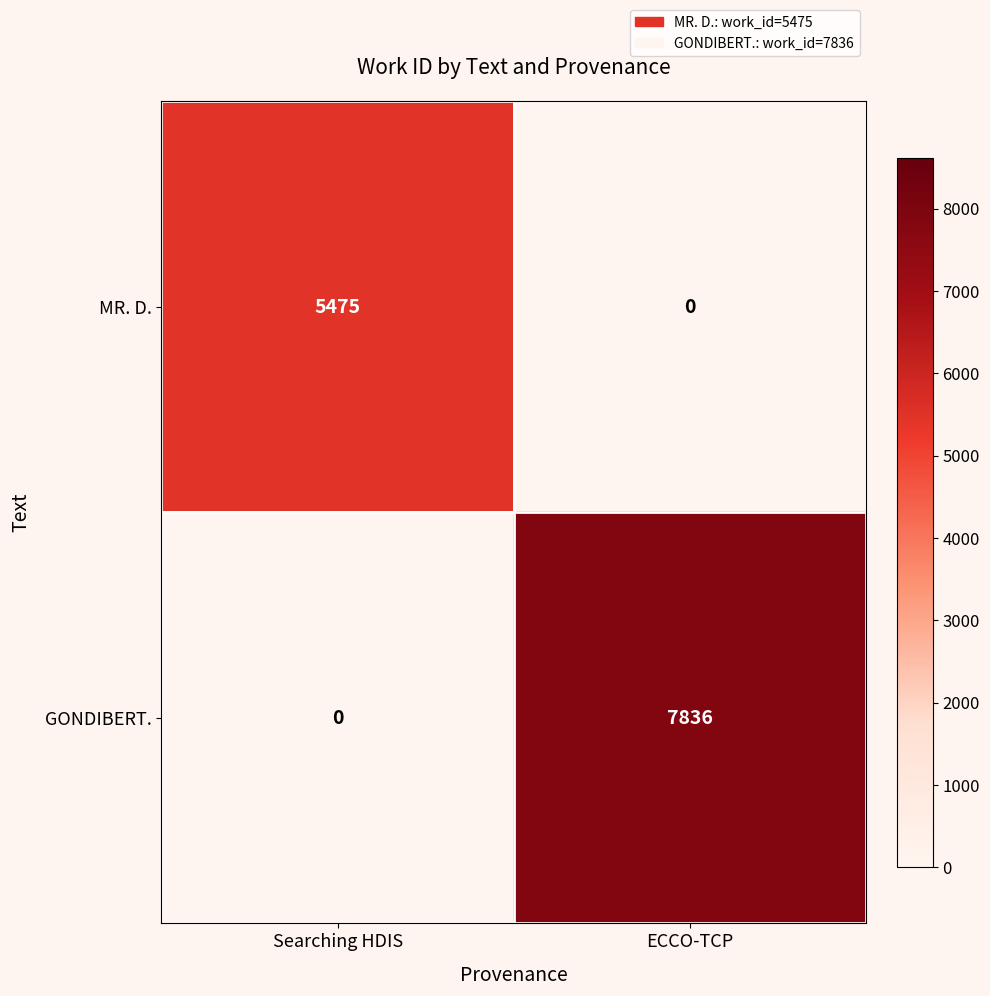

Reading left to right, list all the values displayed in this chart.

MR. D.: Searching HDIS=5475	ECCO-TCP=0
GONDIBERT.: Searching HDIS=0	ECCO-TCP=7836